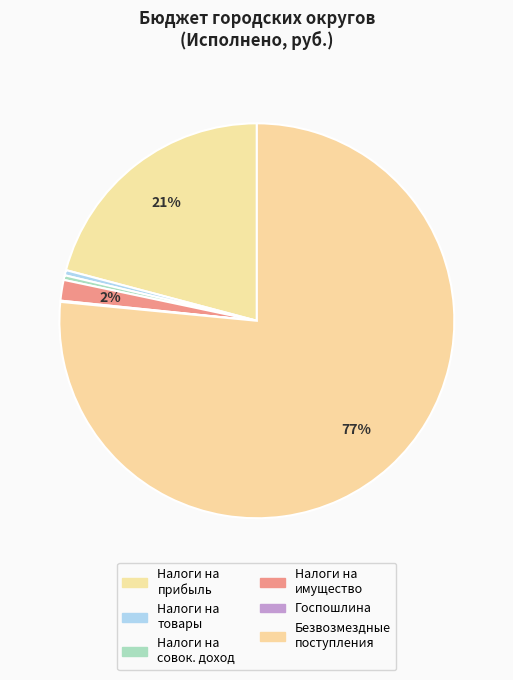

Which category has the smallest portion of the pie?

ГОСУДАРСТВЕННАЯ ПОШЛИНА